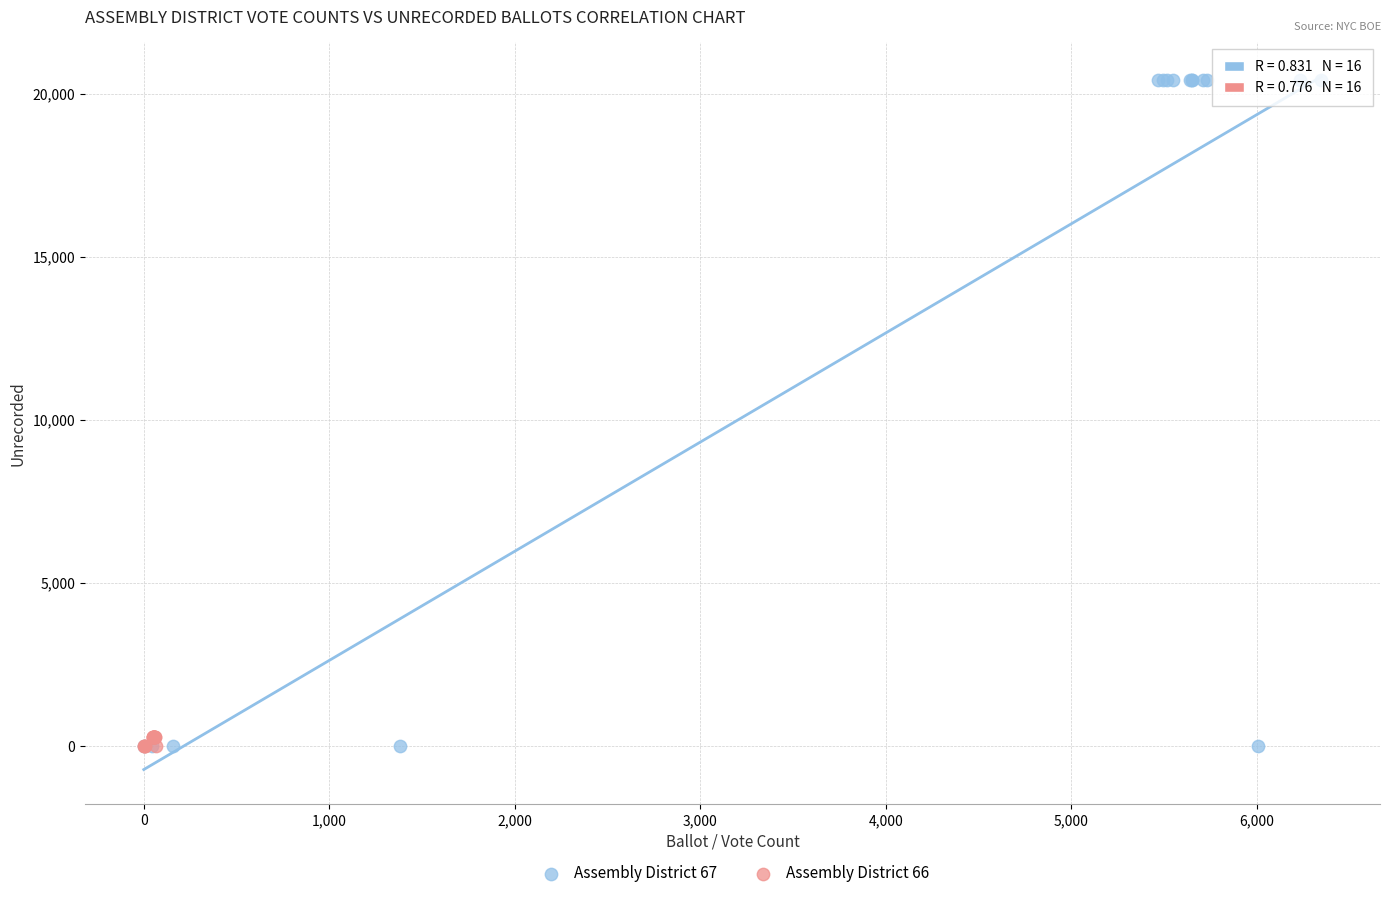

Which series reaches the maximum Y coordinate?

Assembly District 67